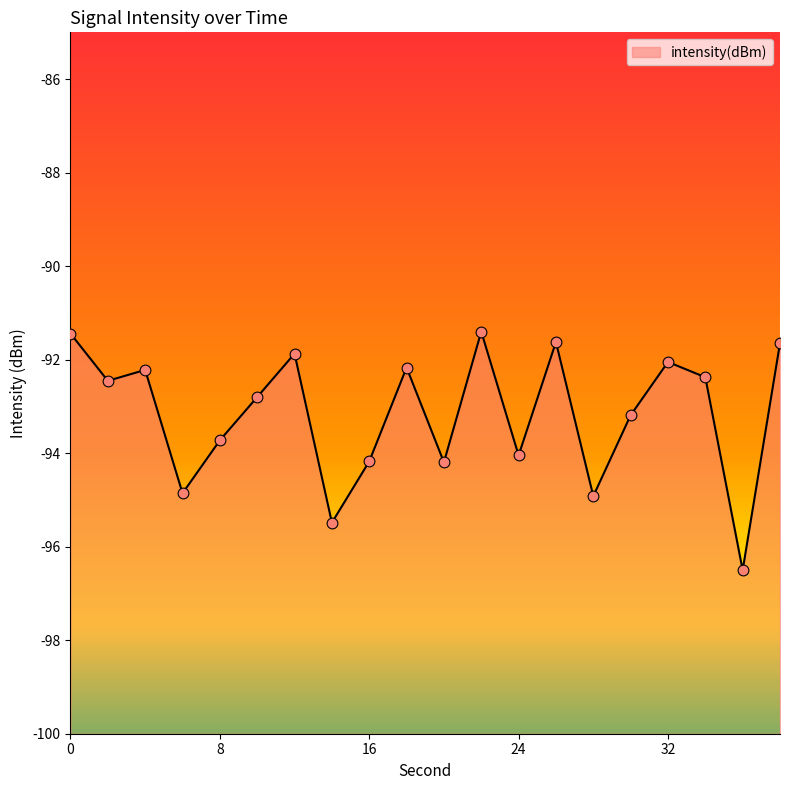

What is the change in value from 16 to 34?

+1.8